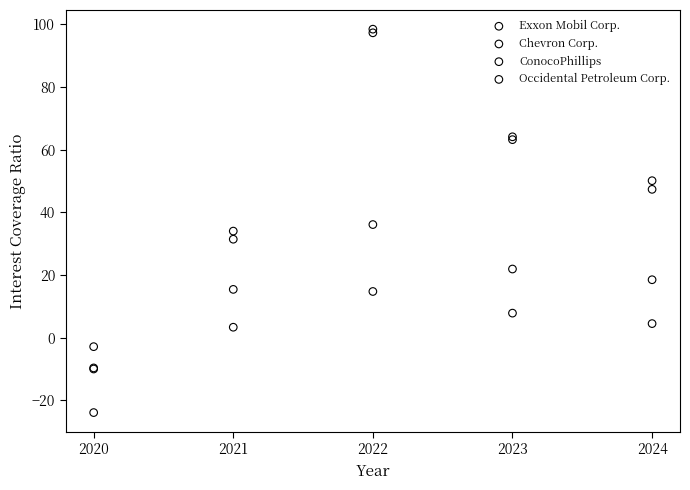

What are all the series names shown in the legend?

Exxon Mobil Corp., Chevron Corp., ConocoPhillips, Occidental Petroleum Corp.